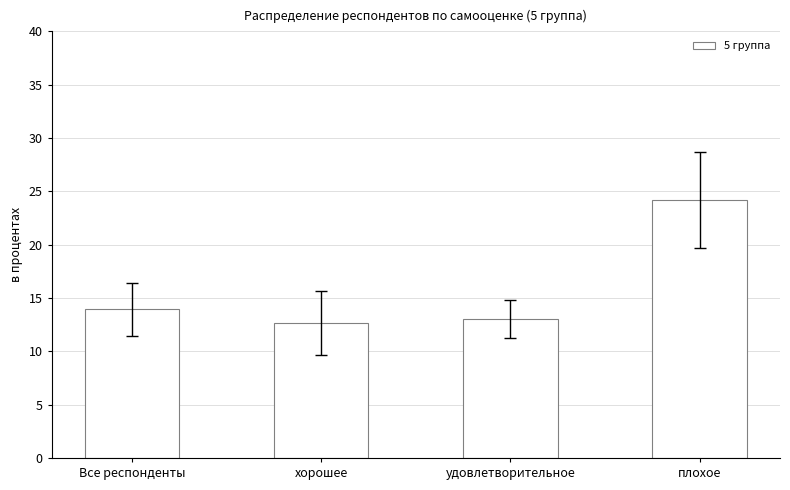

What is the maximum value shown in the chart?

24.2